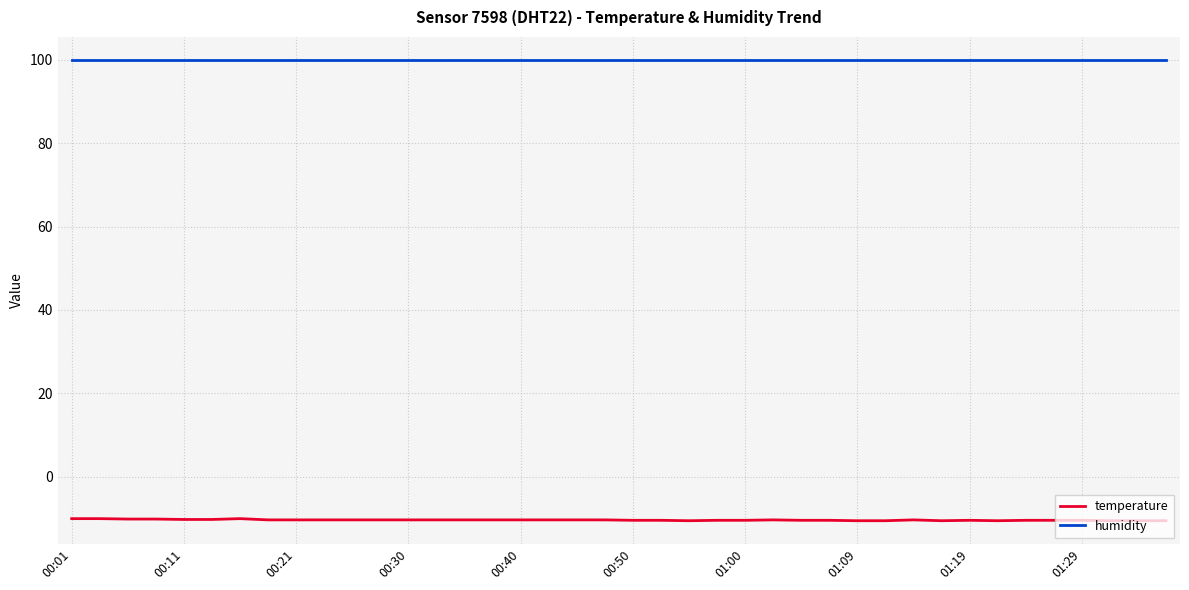

Which series has the largest range (max minus min)?

temperature